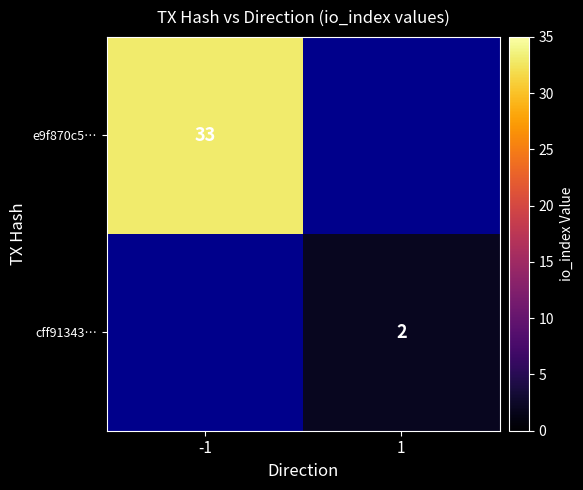

The value of e9f870c5… at -1 is 51. True or false?

False